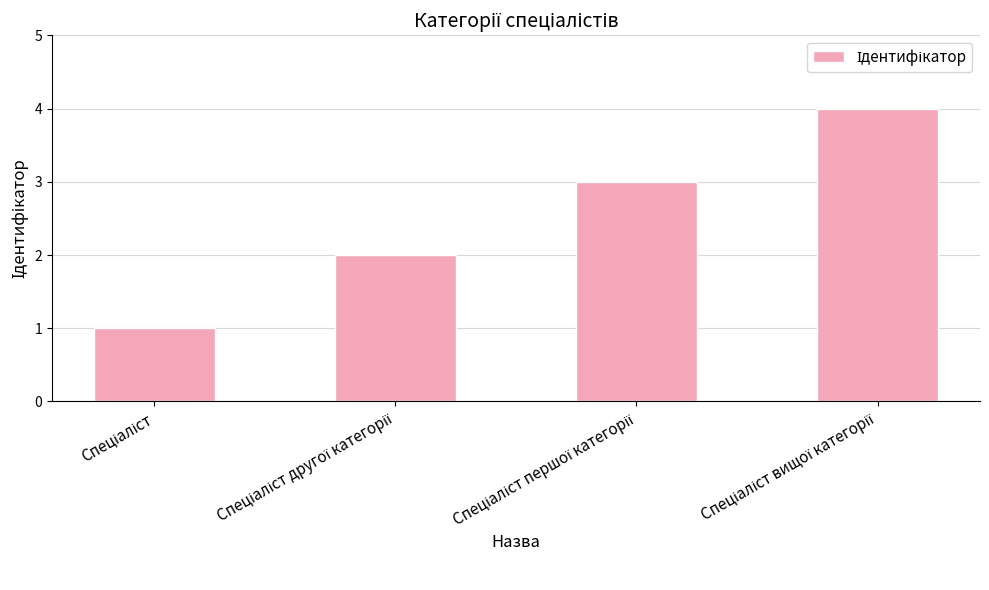

Reading right to left, extract all data points from this chart.

4	3	2	1